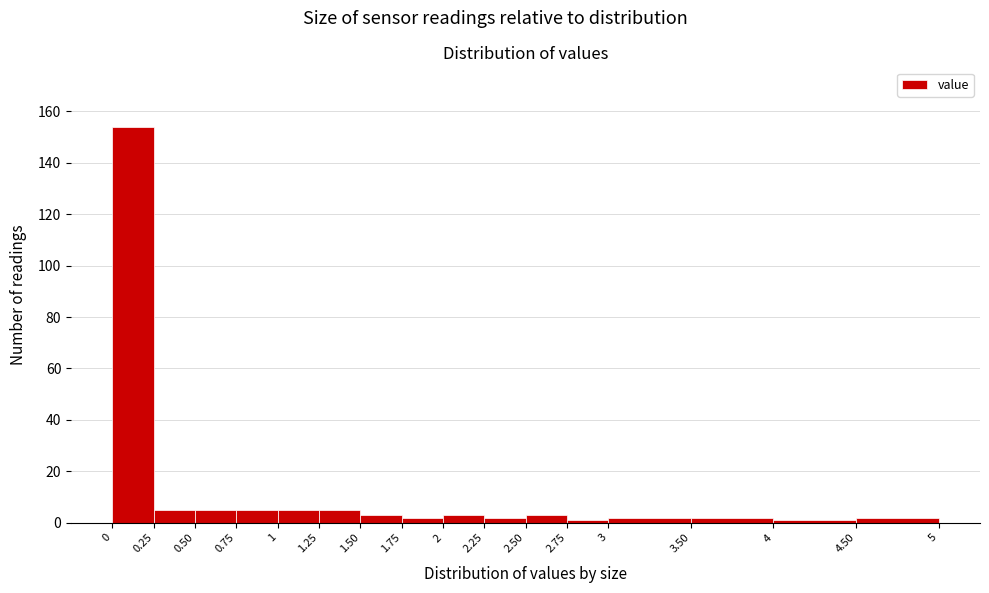

How tall is the bar that spans 1.75 to 2 on the x-axis? The values are not printed on the chart, so give them approximately, as read against the axis.

2